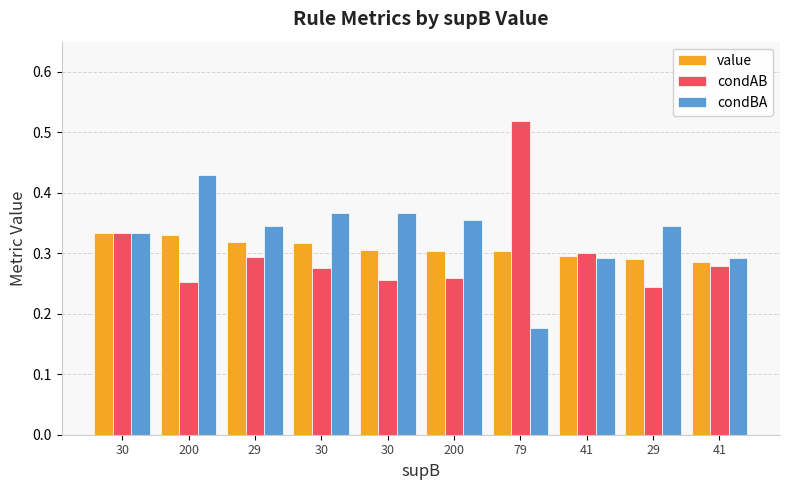

Between 200 and 30, which is larger?

30